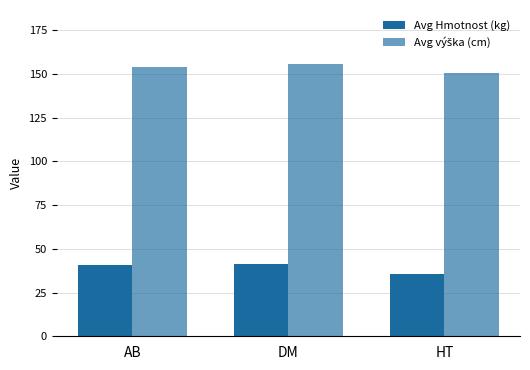

At which label does Avg Hmotnost (kg) reach its minimum?

HT